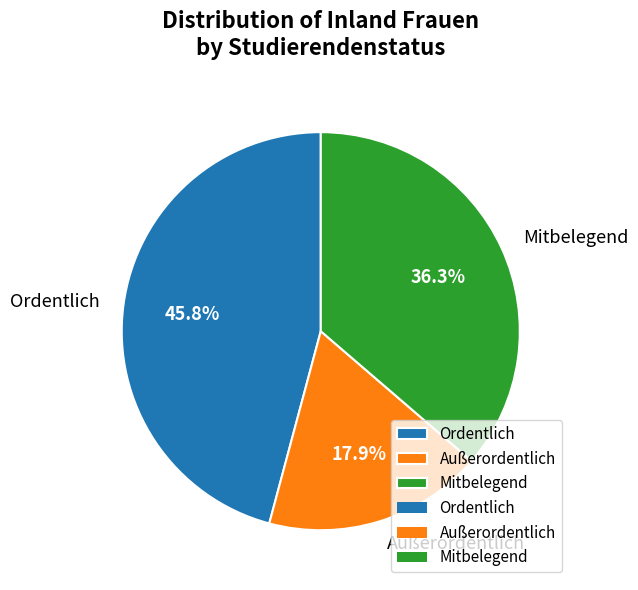

To the nearest percent, what is the difference between the Mitbelegend and Außerordentlich slice percentages?

18%